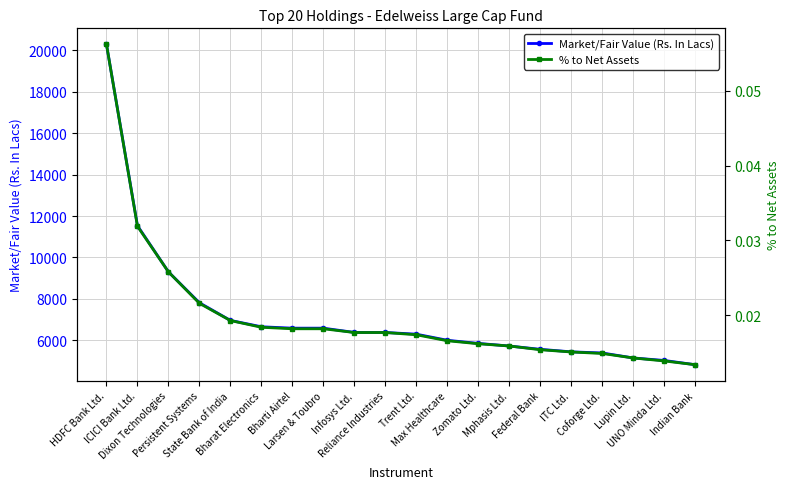

Reading left to right, list all the values displayed in this chart.

Market/Fair Value (Rs. In Lacs): 20283.1	11533.8	9305.2	7813.2	6961.9	6655.0	6588.0	6587.8	6381.9	6379.7	6298.1	6003.6	5852.2	5726.4	5567.0	5444.6	5390.8	5150.6	5029.5	4824.6
% to Net Assets: 0.1	0.0	0.0	0.0	0.0	0.0	0.0	0.0	0.0	0.0	0.0	0.0	0.0	0.0	0.0	0.0	0.0	0.0	0.0	0.0